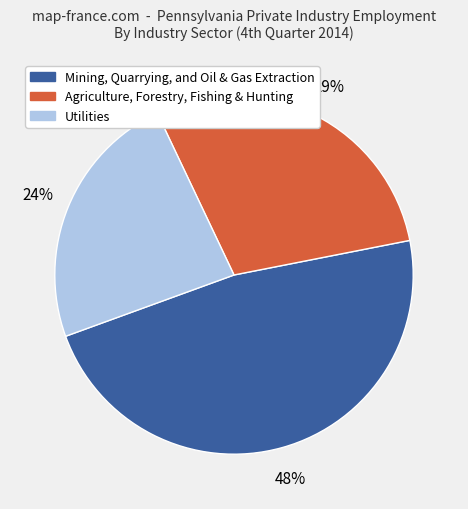

Does any single category account for the majority?

No